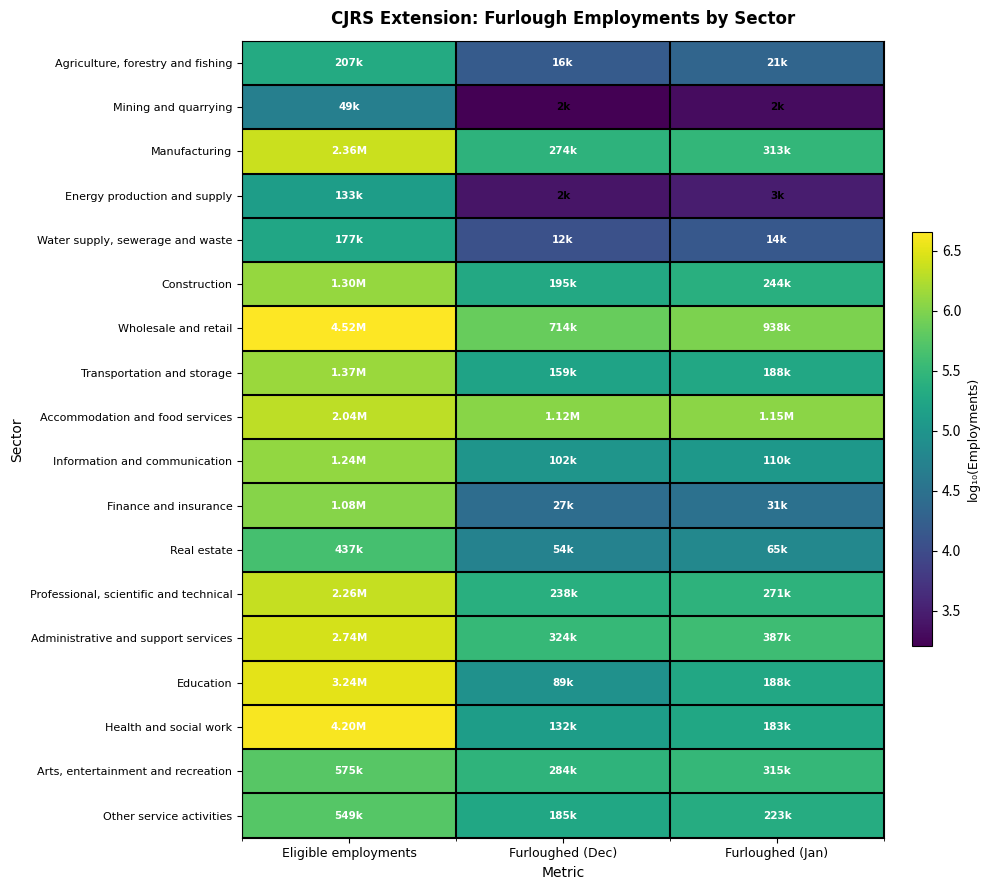

Count the number of categories in the chart.

3